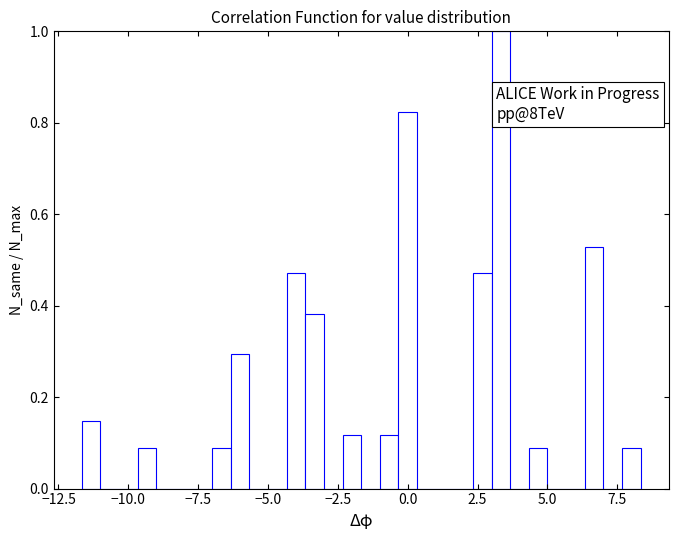

Around what value on the x-axis is the tallest bar? Give the approximate position of its centre, as read against the axis.

3.5